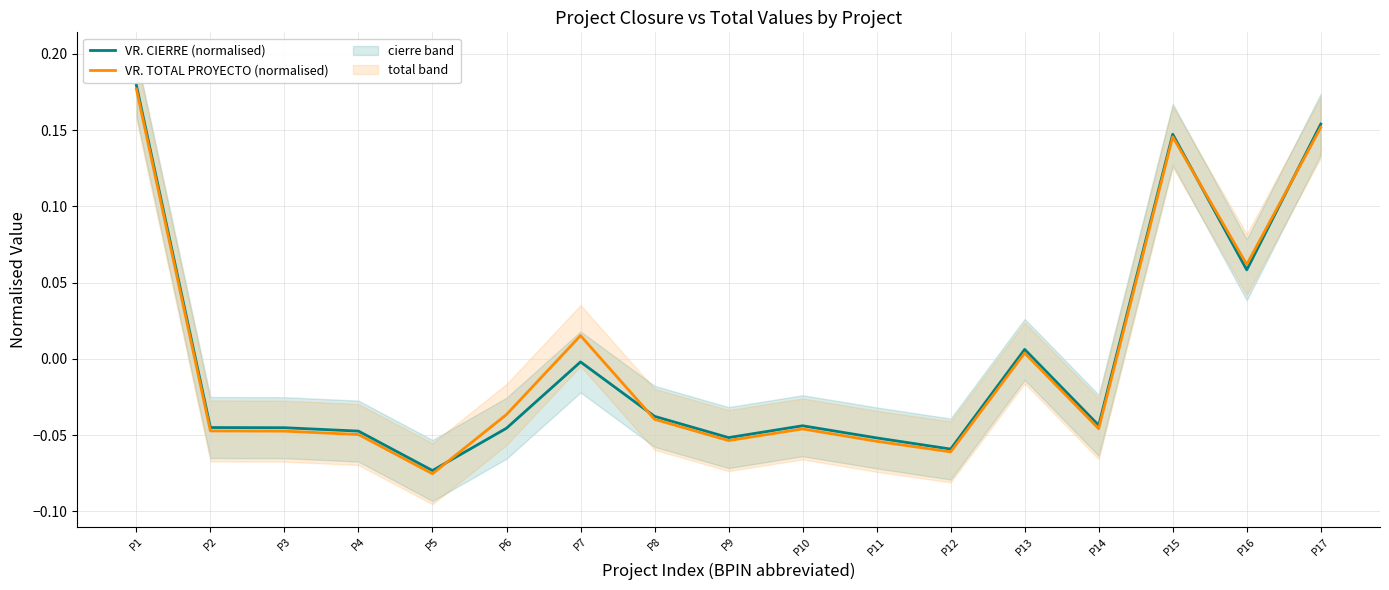

Between which two adjacent categories do VR. CIERRE (normalised) and VR. TOTAL PROYECTO (normalised) first intersect?

P5 and P6